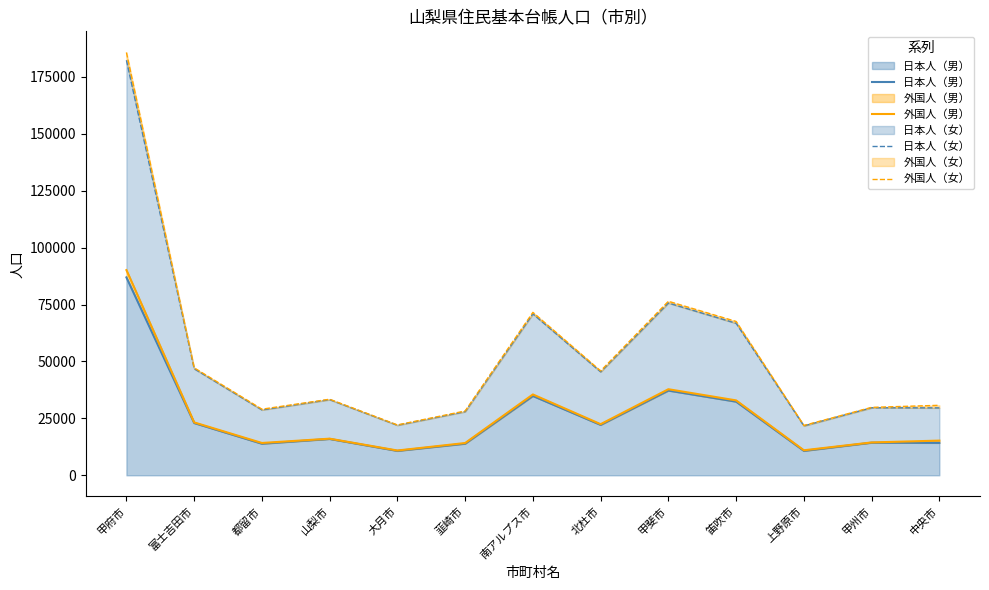

True or false: 日本人（女） and 日本人（男） cross at least once.

False